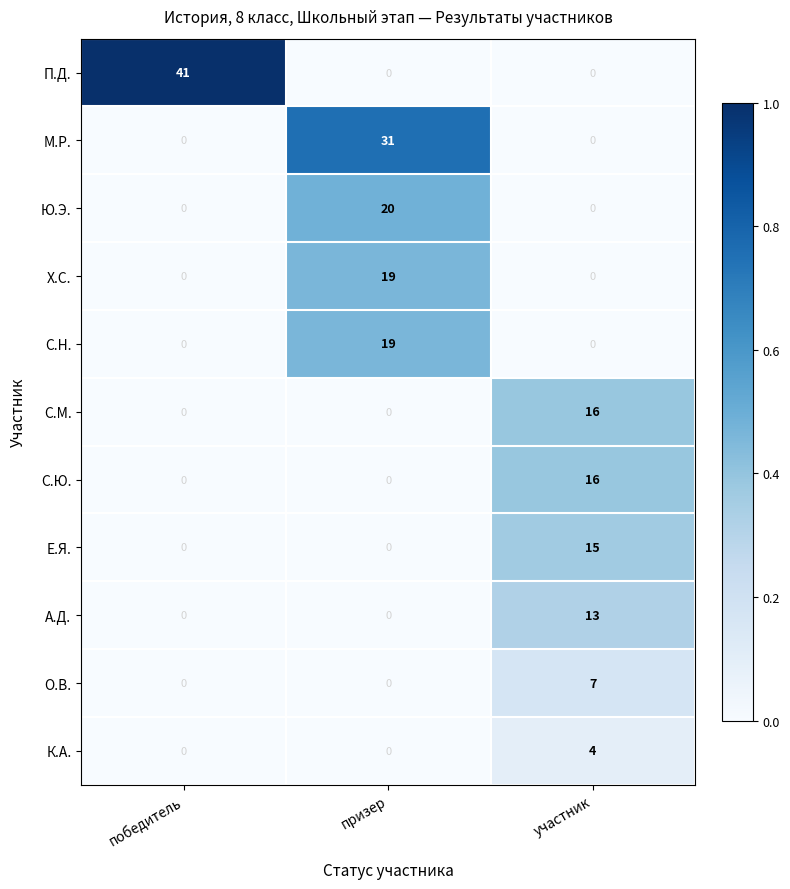

How many О.В. values are between 0 and 7?

3